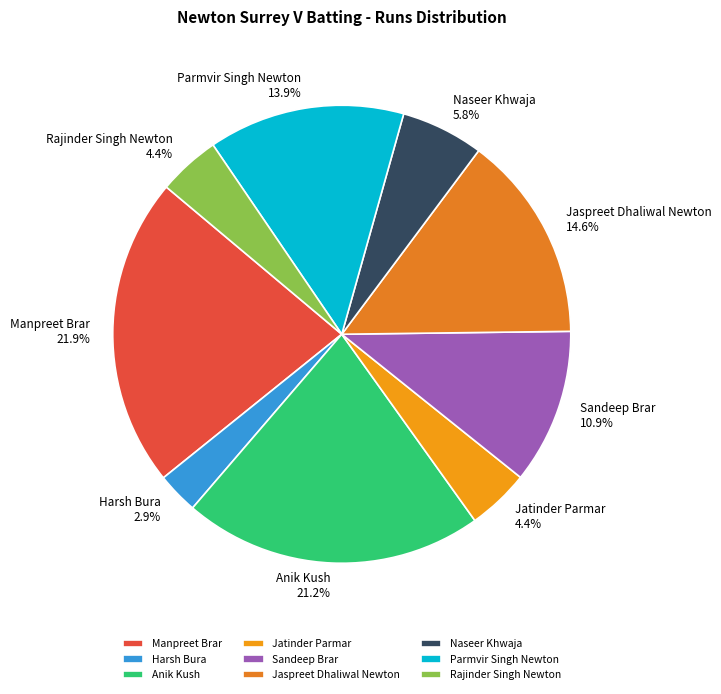

What percentage is NOT represented by Parmvir Singh Newton?

86.1%